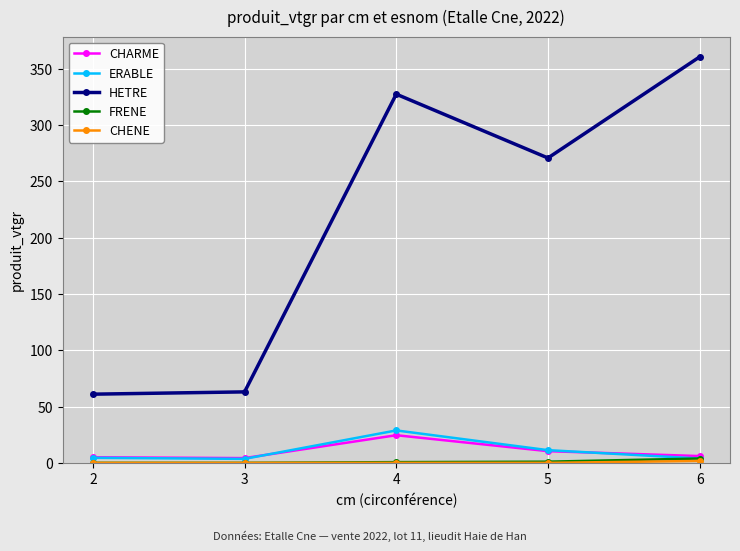

Which series has the largest total across all categories?

HETRE